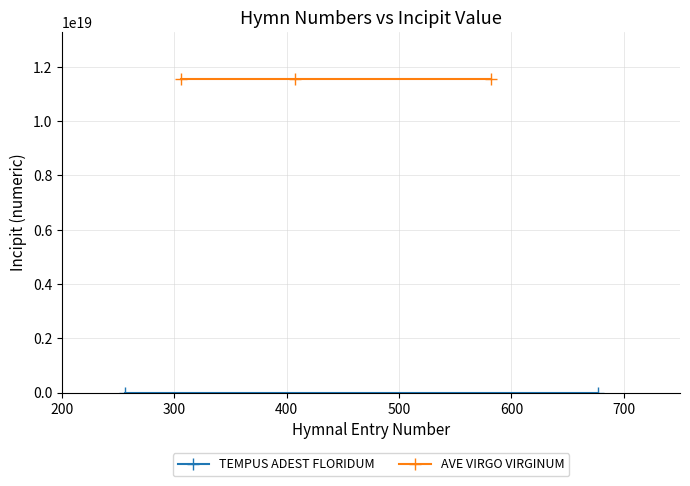

Reading left to right, transcribe all the data shown in this chart.

CGH2010: 256	111211565671111
CoCS2013: 306	11551236543211155456
HAWB1992: 407	11551236543211155456
CHWB1996: 582	11551236543211155456
WT1995: 677	111211565671111